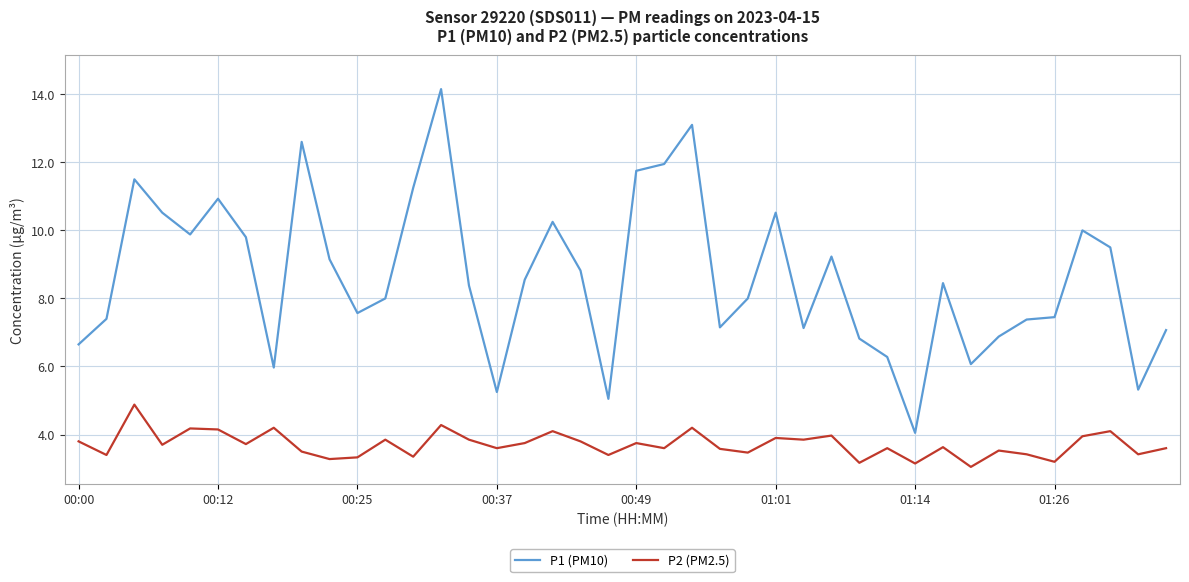

What is the maximum value shown in the chart?

14.2